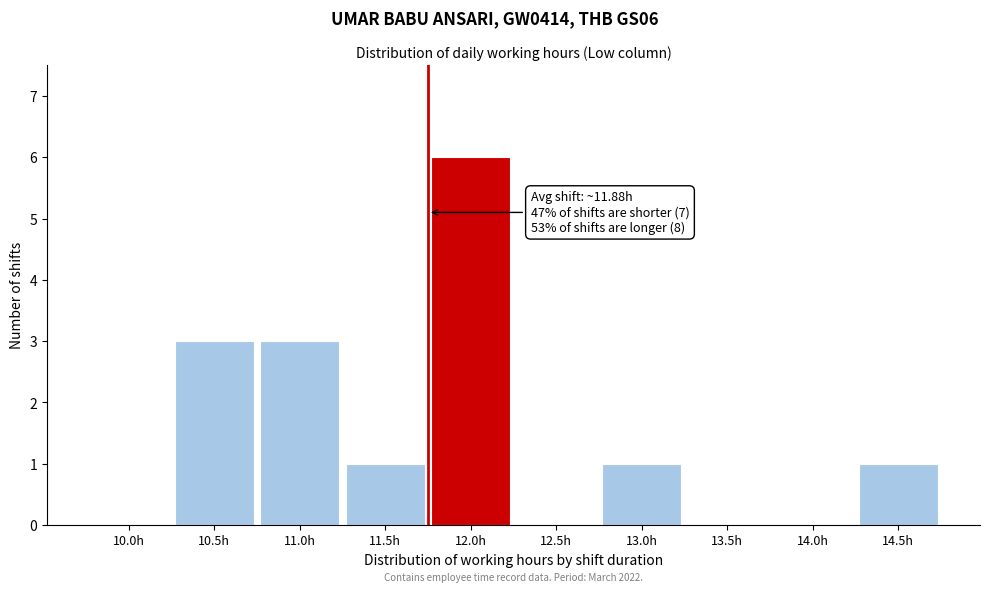

Reading right to left, extract all data points from this chart.

14.5h=1	14.0h=0	13.5h=0	13.0h=1	12.5h=0	12.0h=6	11.5h=1	11.0h=3	10.5h=3	10.0h=0